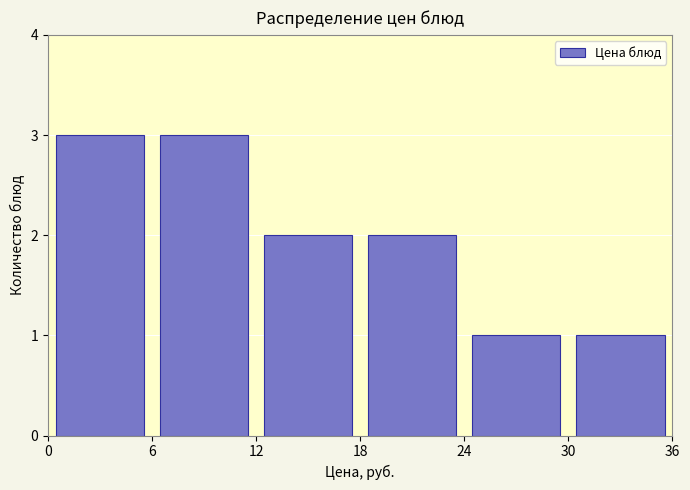

Reading left to right, transcribe this chart: for each bar, give the range it covers on the x-axis and its height. The values are not printed on the chart, so give them approximately, as read against the axis.

0 to 6: 3
6 to 12: 3
12 to 18: 2
18 to 24: 2
24 to 30: 1
30 to 36: 1